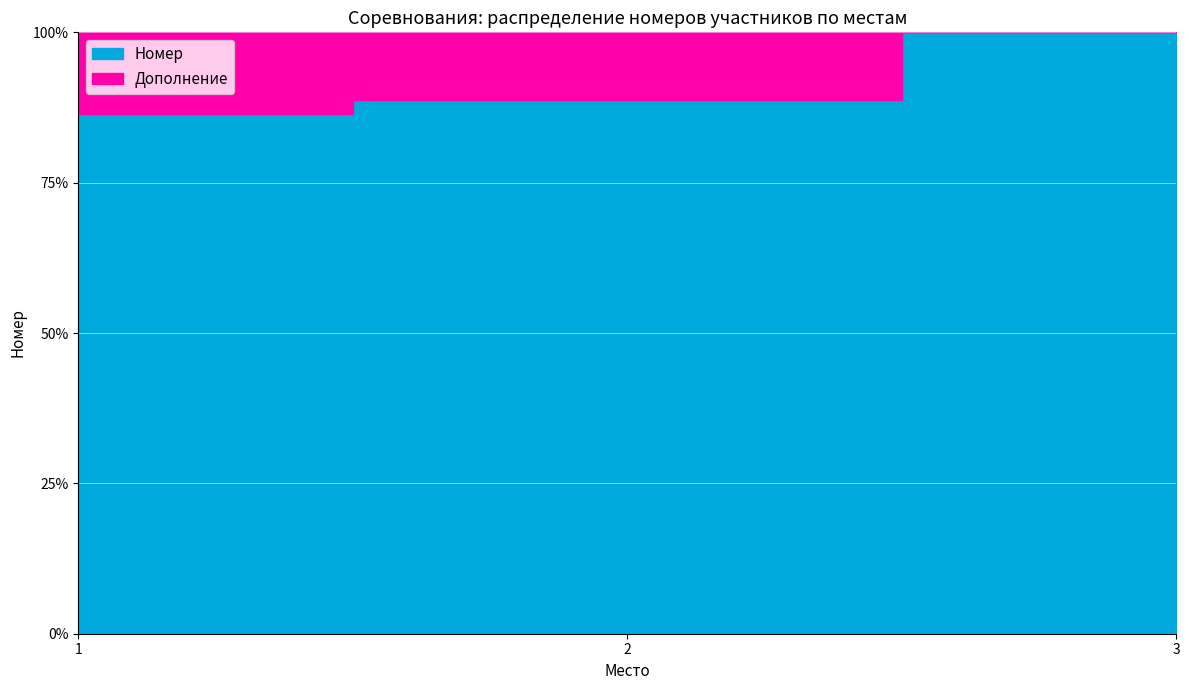

Is it true that the value at 1 is 505?

True